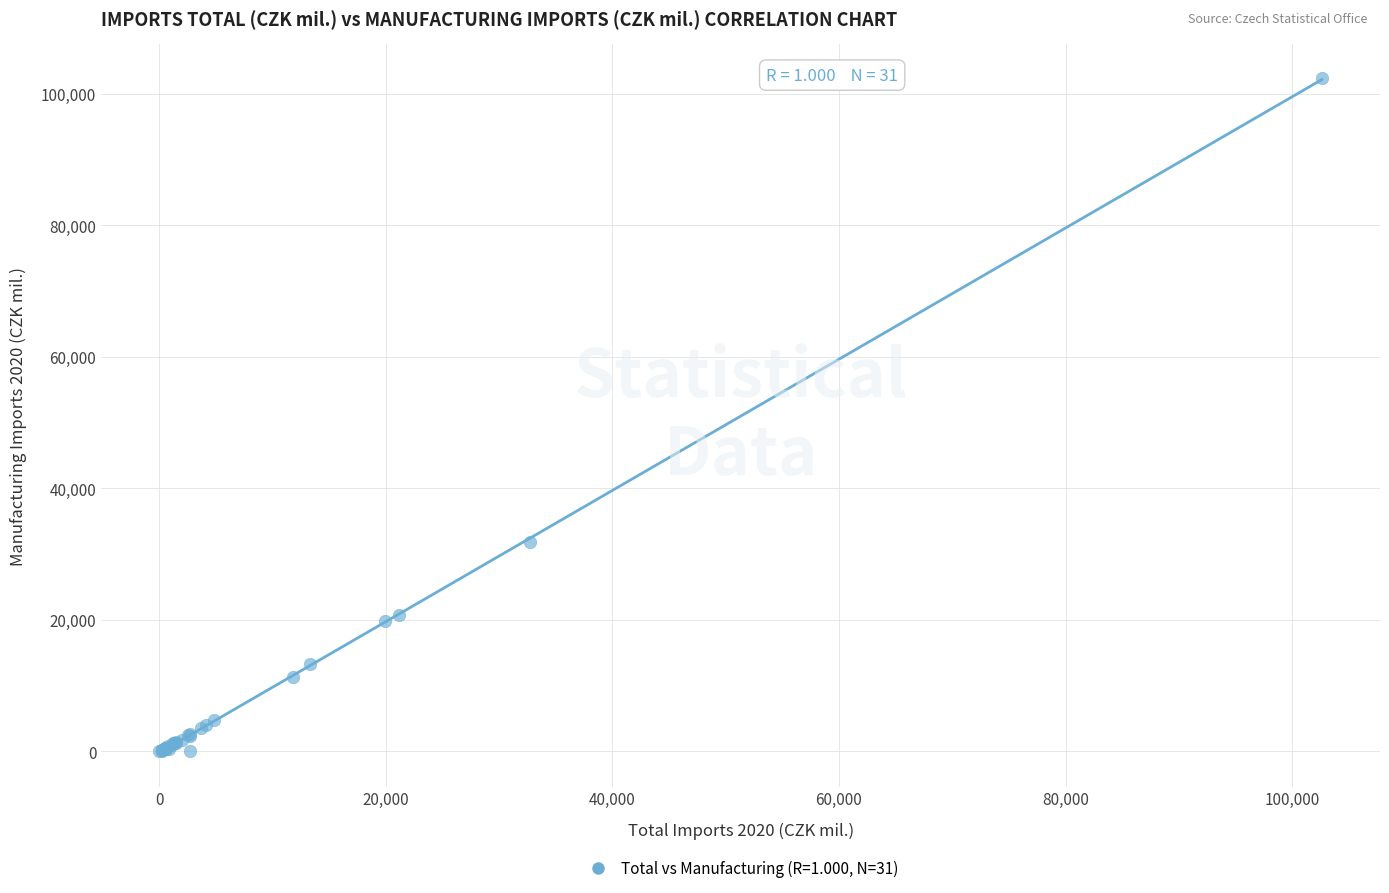

What Y value in the scatter plot is closest to 51185?

31851